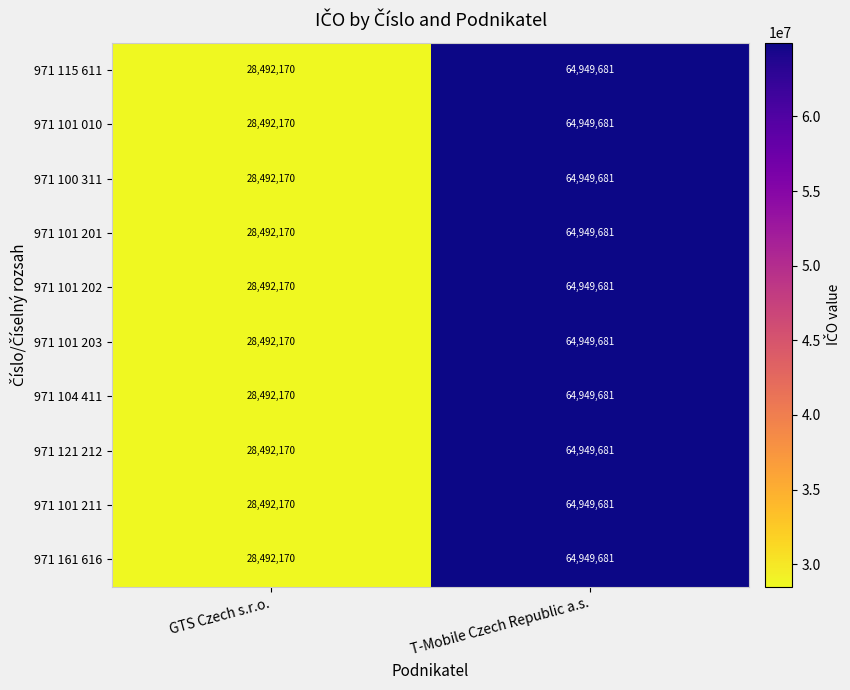

Reading left to right, list all the values displayed in this chart.

971 115 611: GTS Czech s.r.o.=28492170	T-Mobile Czech Republic a.s.=64949681
971 101 010: GTS Czech s.r.o.=28492170	T-Mobile Czech Republic a.s.=64949681
971 100 311: GTS Czech s.r.o.=28492170	T-Mobile Czech Republic a.s.=64949681
971 101 201: GTS Czech s.r.o.=28492170	T-Mobile Czech Republic a.s.=64949681
971 101 202: GTS Czech s.r.o.=28492170	T-Mobile Czech Republic a.s.=64949681
971 101 203: GTS Czech s.r.o.=28492170	T-Mobile Czech Republic a.s.=64949681
971 104 411: GTS Czech s.r.o.=28492170	T-Mobile Czech Republic a.s.=64949681
971 121 212: GTS Czech s.r.o.=28492170	T-Mobile Czech Republic a.s.=64949681
971 101 211: GTS Czech s.r.o.=28492170	T-Mobile Czech Republic a.s.=64949681
971 161 616: GTS Czech s.r.o.=28492170	T-Mobile Czech Republic a.s.=64949681